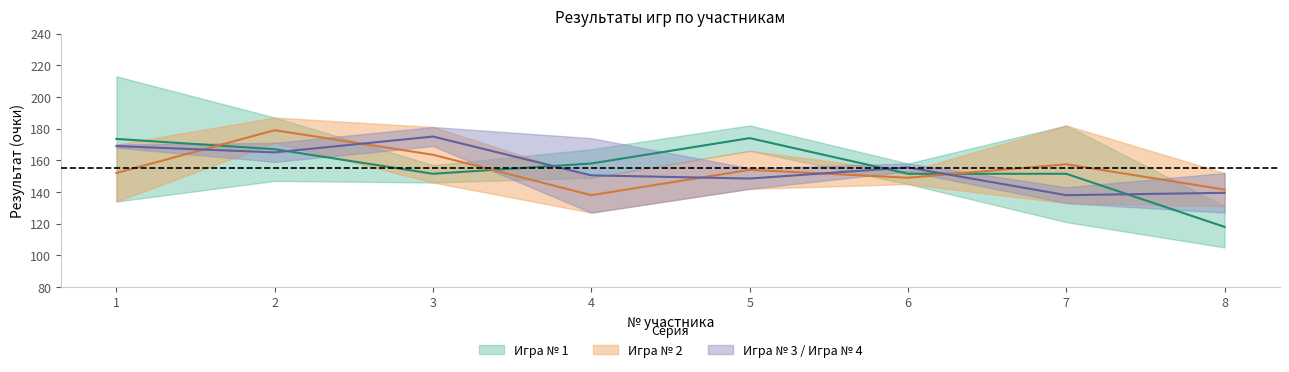

How many intersections are there between Игра № 4 and Игра № 2?

5